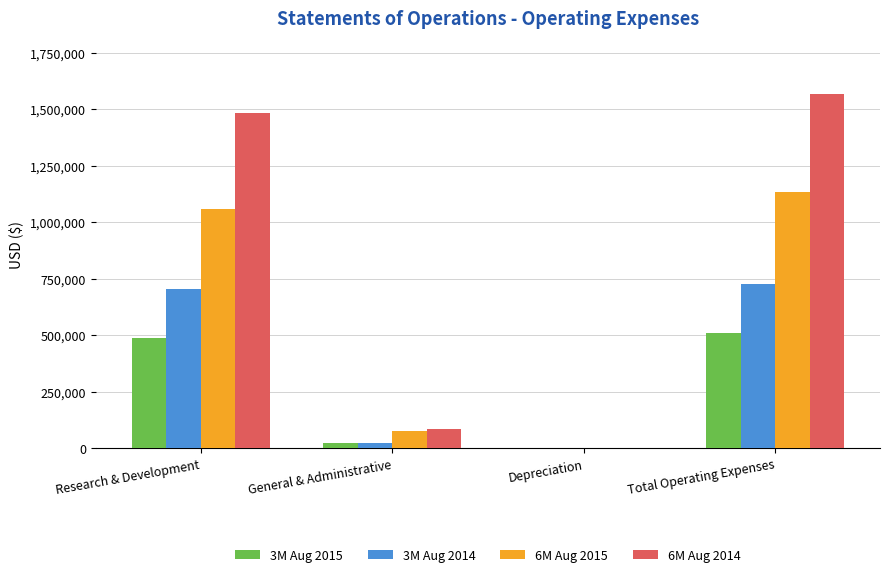

Reading right to left, list all the values displayed in this chart.

3M Aug 2015: Total Operating Expenses=510301	Depreciation=171	General & Administrative=24617	Research & Development=485513
3M Aug 2014: Total Operating Expenses=726690	Depreciation=171	General & Administrative=22343	Research & Development=704176
6M Aug 2015: Total Operating Expenses=1134826	Depreciation=342	General & Administrative=76736	Research & Development=1057748
6M Aug 2014: Total Operating Expenses=1567578	Depreciation=342	General & Administrative=82770	Research & Development=1484466